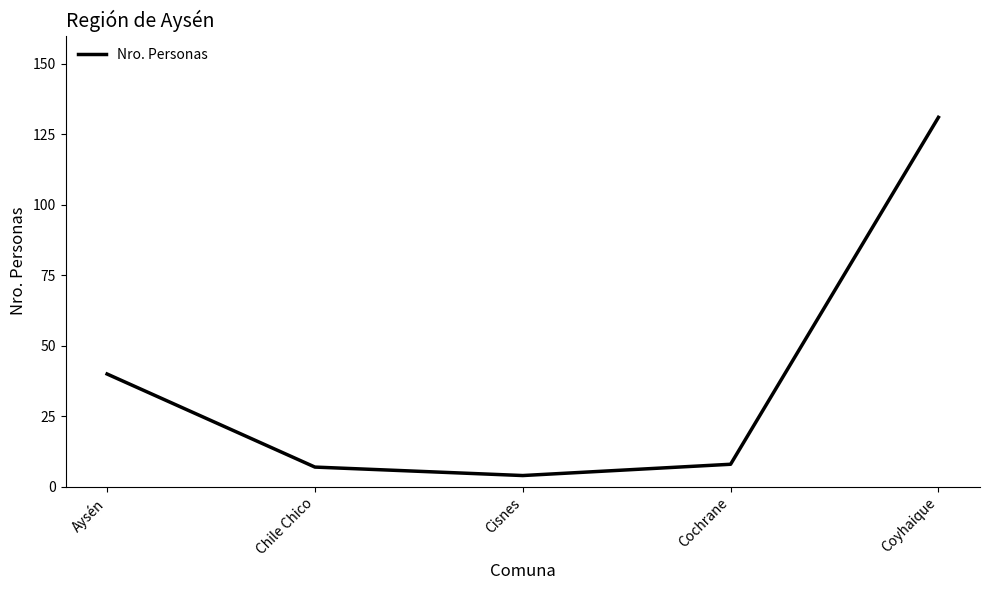

What is the minimum value shown in the chart?

4